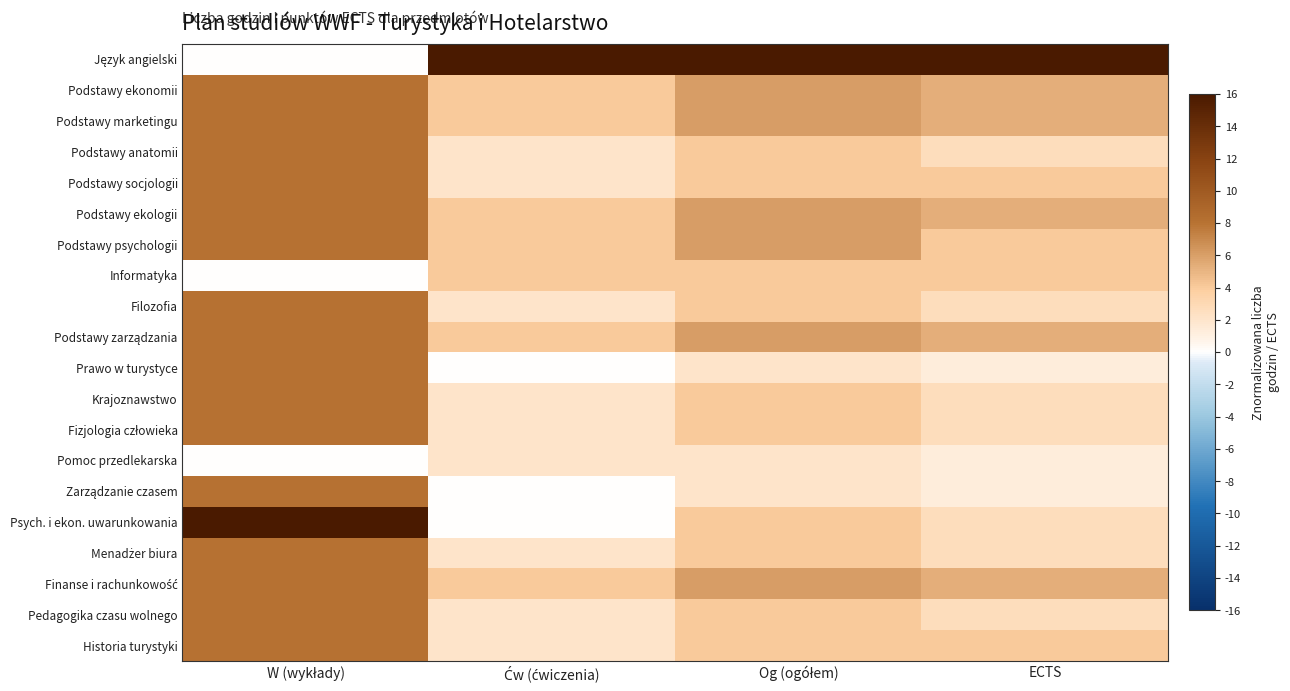

Between Ćw (ćwiczenia) and ECTS, which is larger?

Ćw (ćwiczenia)